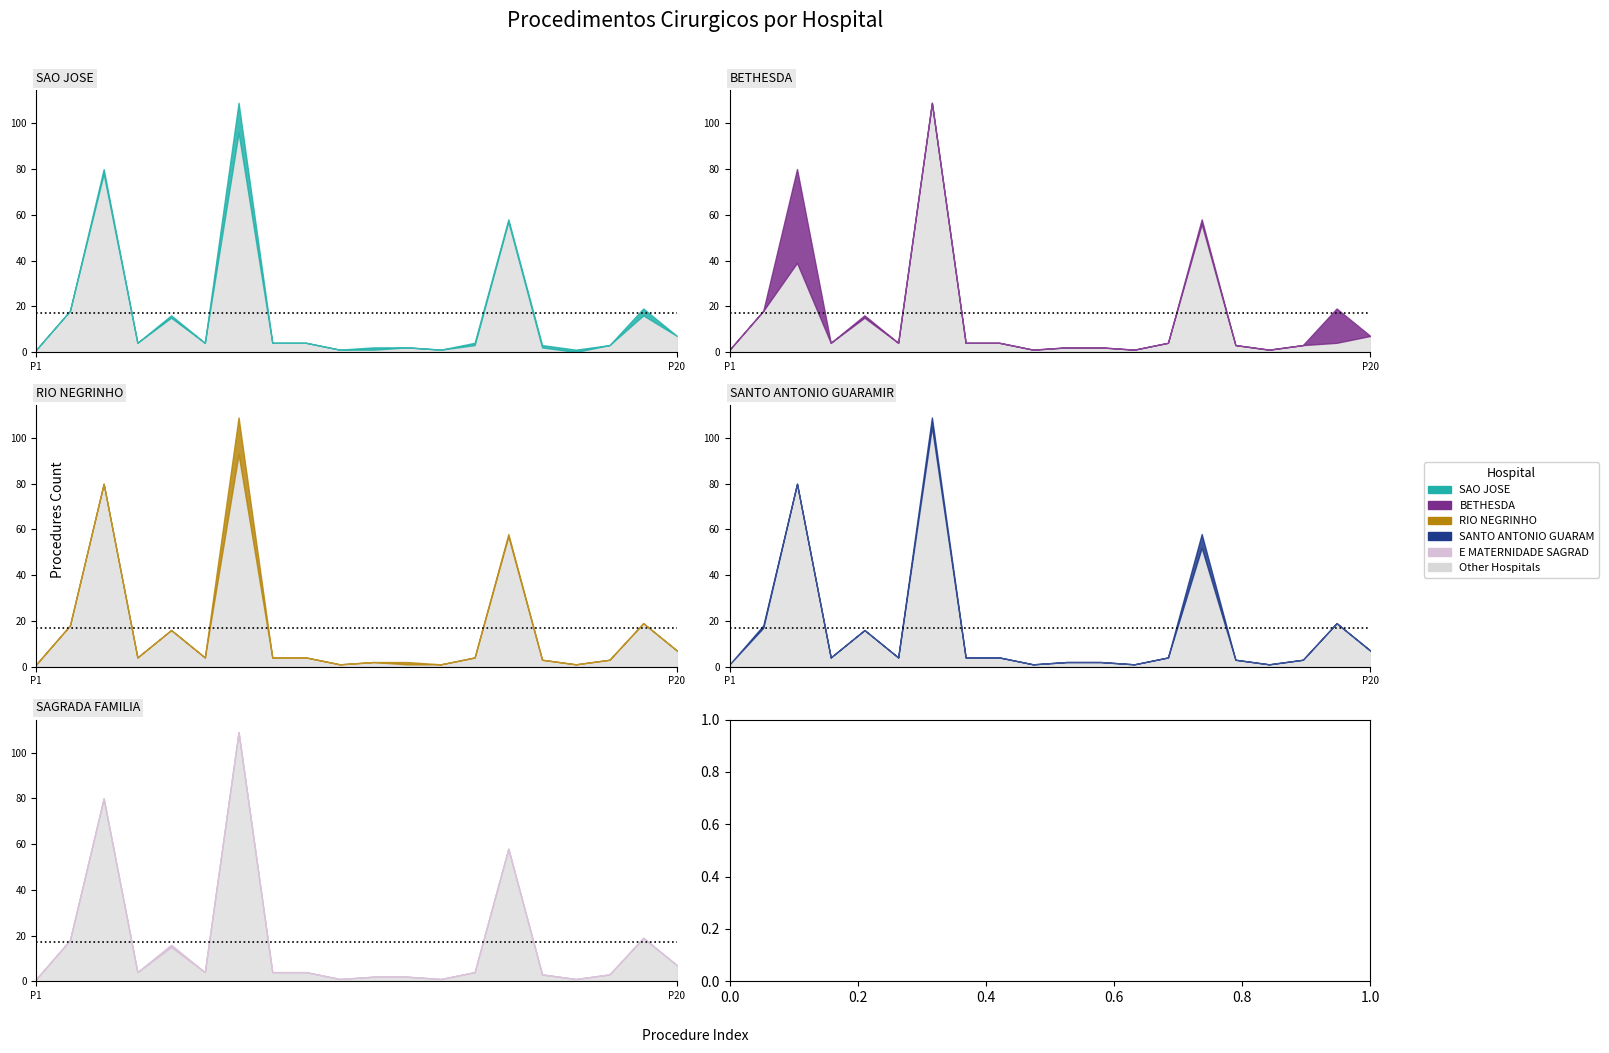

How many times do HOSPITAL SAO JOSE and HOSPITAL RIO NEGRINHO cross each other?

1